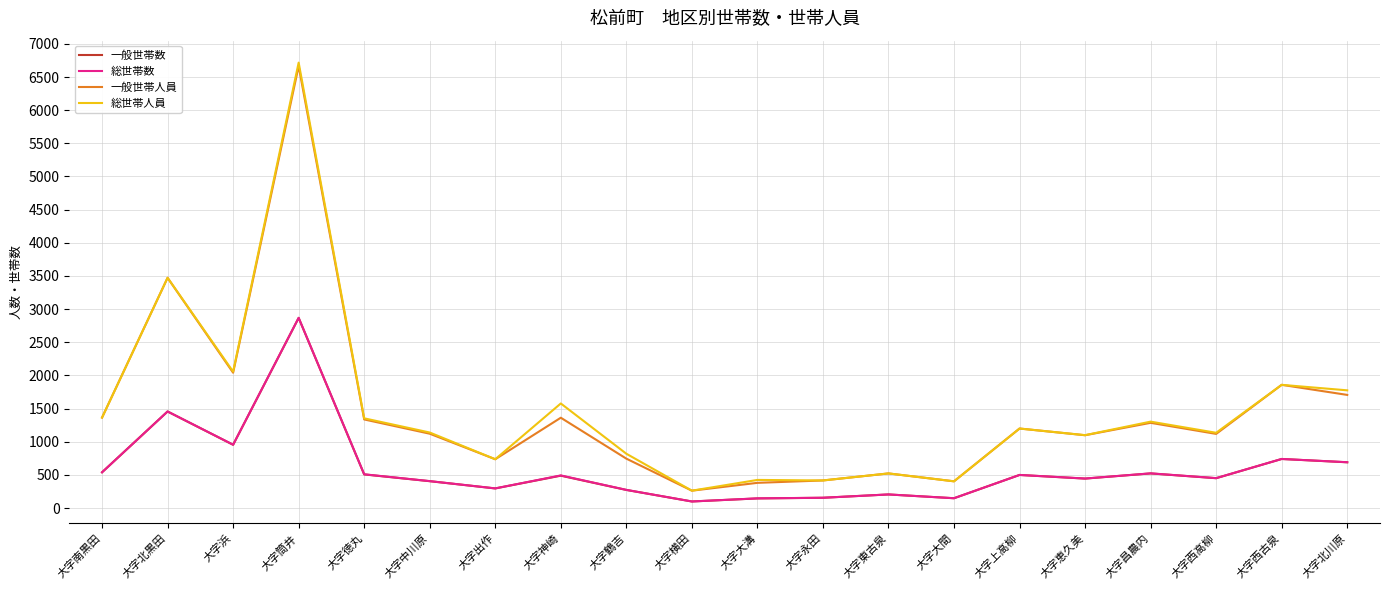

What is the highest value of the 総世帯数 series?

2869